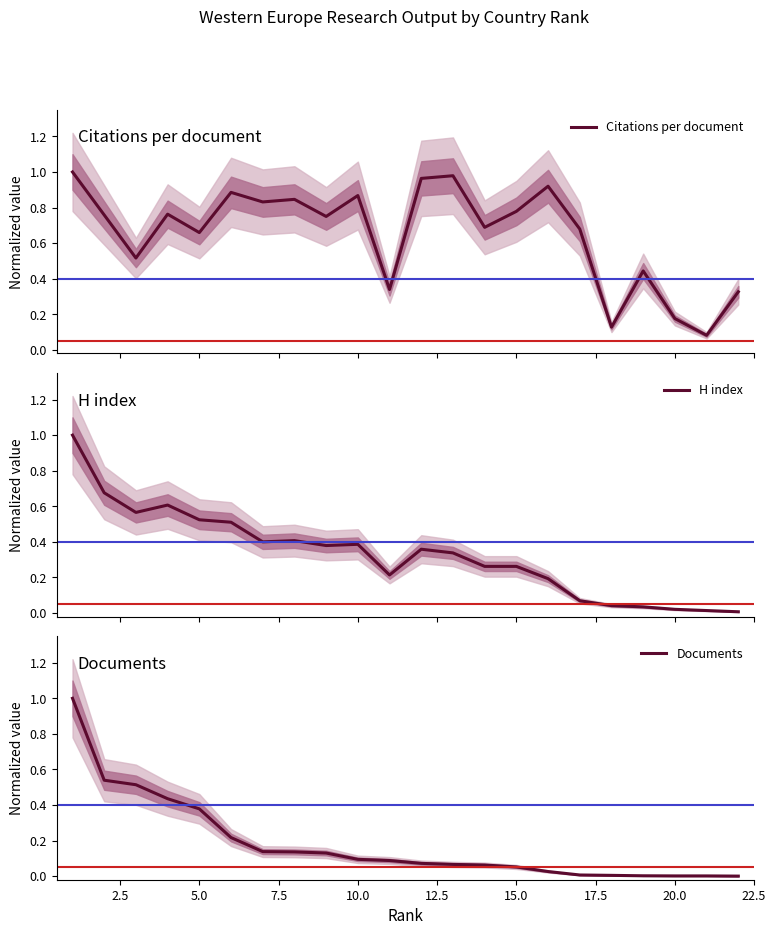

The value of Documents at 5.0 is 0.2. True or false?

False